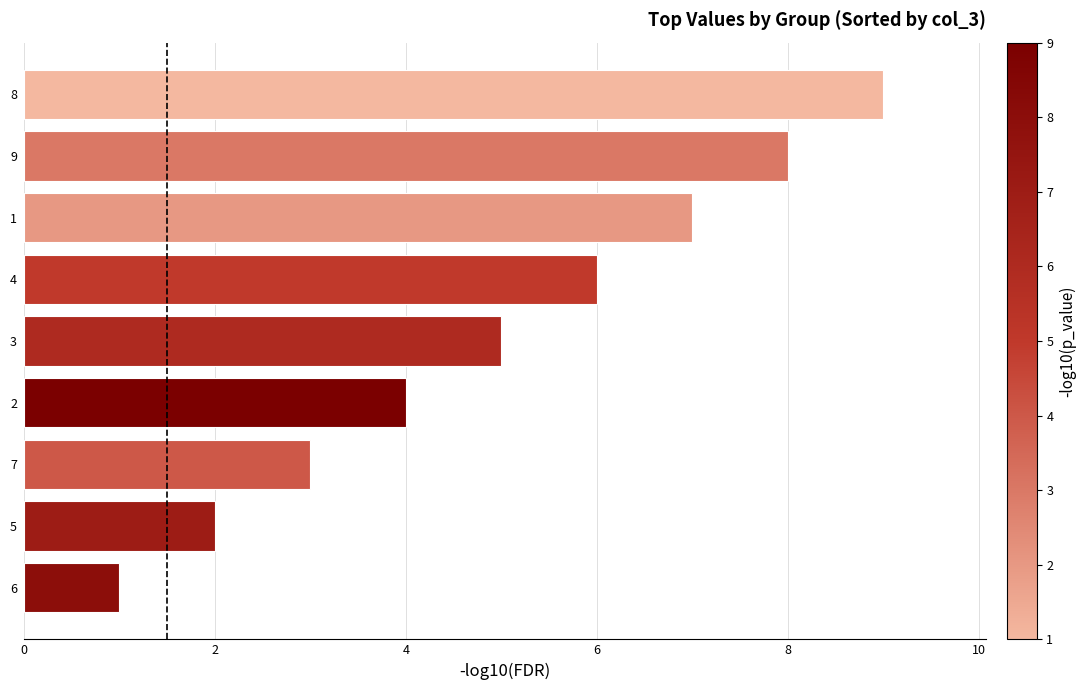

The value at 8 is 9. True or false?

True